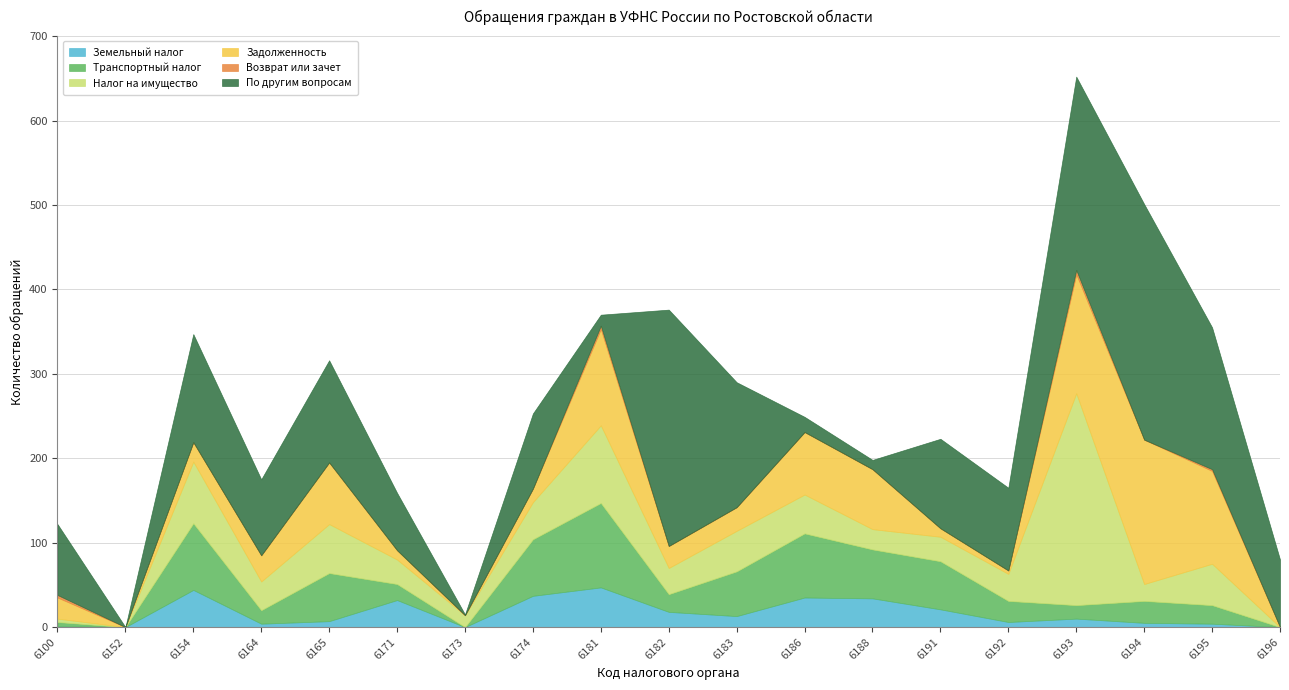

Reading left to right, list all the values displayed in this chart.

Земельный налог: 6100=1	6152=0	6154=44	6164=4	6165=7	6171=32	6173=0	6174=37	6181=47	6182=18	6183=13	6186=35	6188=34	6191=21	6192=6	6193=10	6194=5	6195=4	6196=0
Транспортный налог: 6100=5	6152=0	6154=79	6164=16	6165=57	6171=19	6173=0	6174=67	6181=100	6182=21	6183=53	6186=76	6188=58	6191=57	6192=25	6193=16	6194=26	6195=22	6196=0
Налог на имущество: 6100=4	6152=0	6154=73	6164=34	6165=58	6171=29	6173=14	6174=44	6181=92	6182=31	6183=48	6186=46	6188=24	6191=29	6192=32	6193=251	6194=20	6195=49	6196=0
Задолженность: 6100=25	6152=0	6154=23	6164=31	6165=73	6171=11	6173=0	6174=16	6181=114	6182=26	6183=28	6186=74	6188=71	6191=10	6192=4	6193=141	6194=171	6195=110	6196=0
Возврат или зачет: 6100=3	6152=0	6154=0	6164=0	6165=0	6171=0	6173=0	6174=0	6181=4	6182=0	6183=0	6186=0	6188=0	6191=0	6192=0	6193=5	6194=0	6195=2	6196=0
По другим вопросам: 6100=84	6152=0	6154=128	6164=90	6165=121	6171=68	6173=1	6174=89	6181=13	6182=280	6183=148	6186=18	6188=11	6191=106	6192=98	6193=229	6194=279	6195=168	6196=80